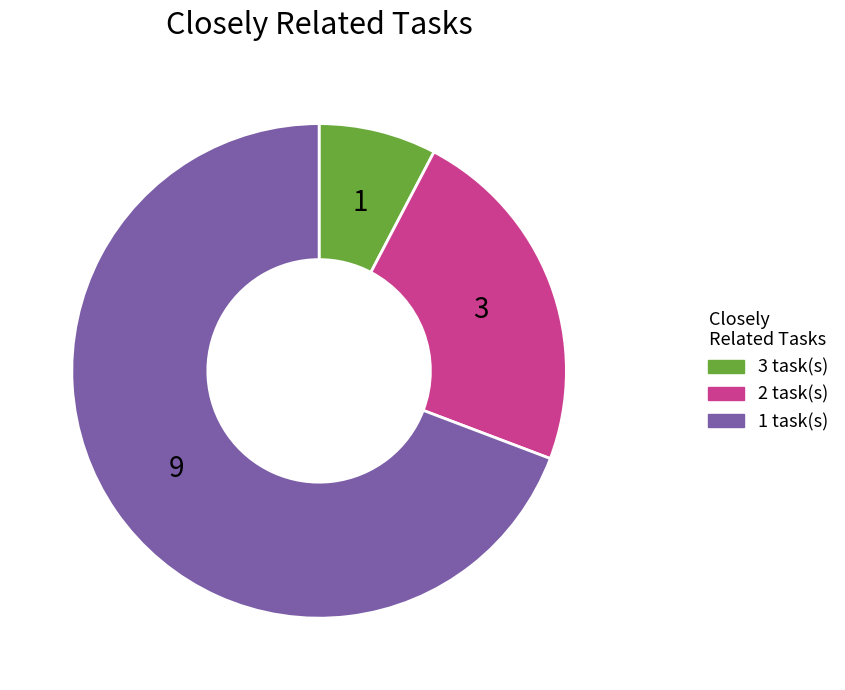

Is there any slice that represents more than half of the pie?

Yes